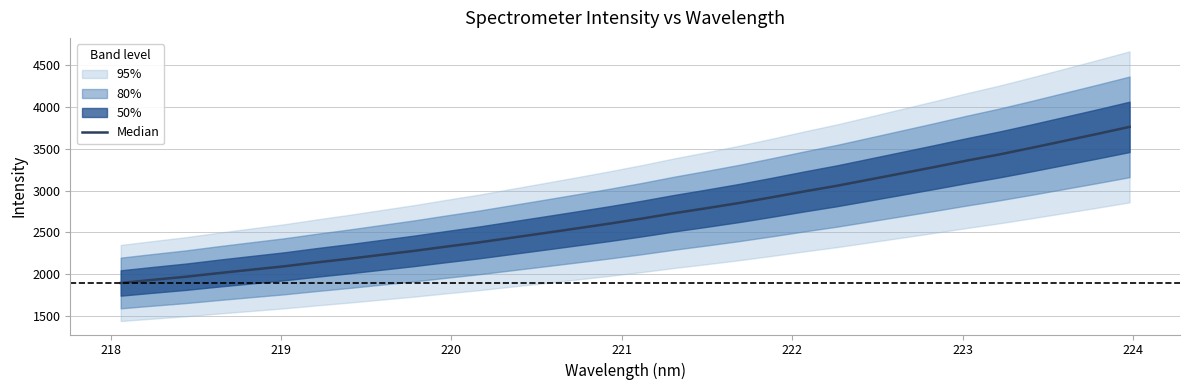

What is the value of the 7th point from the left?

2140.7